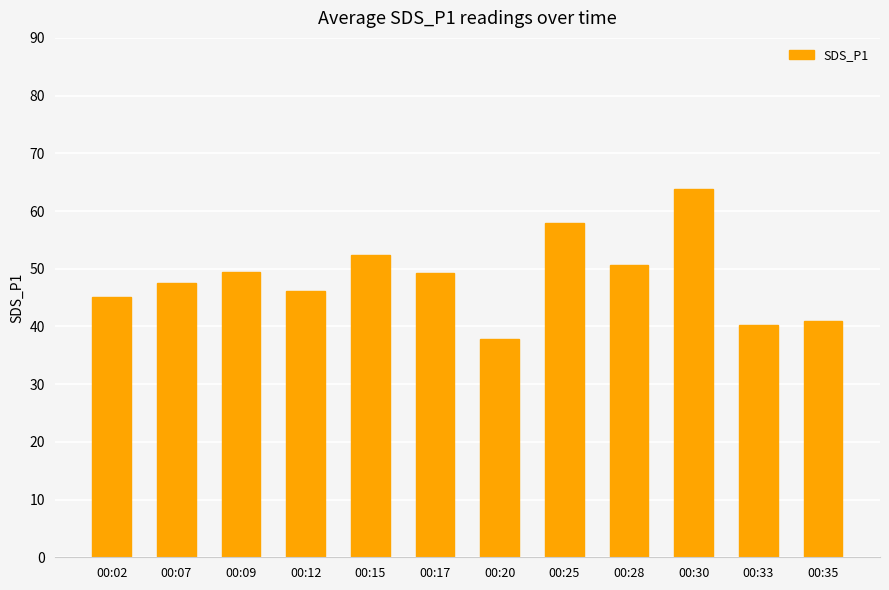

At which label does the data first exceed 49?

00:09